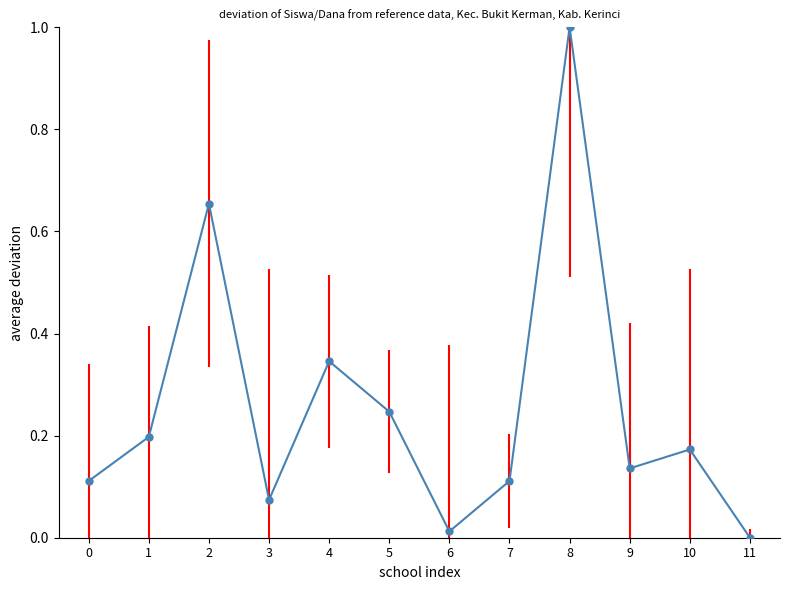

How many points are higher than both their immediate neighbors (excluding endpoints)?

4